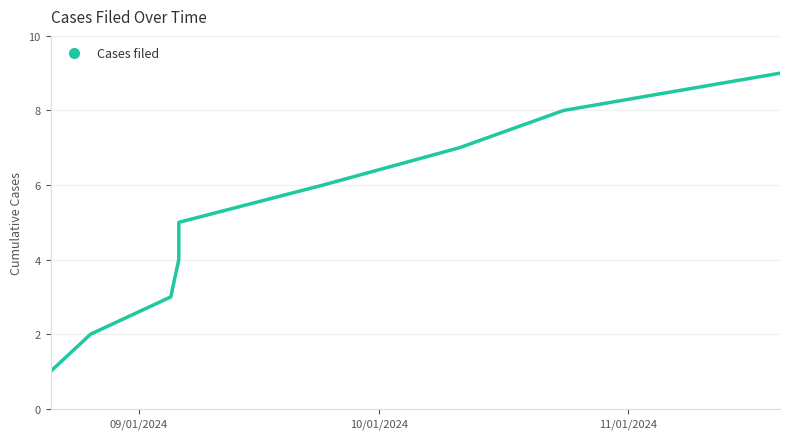

How many data points are less than 5?

4